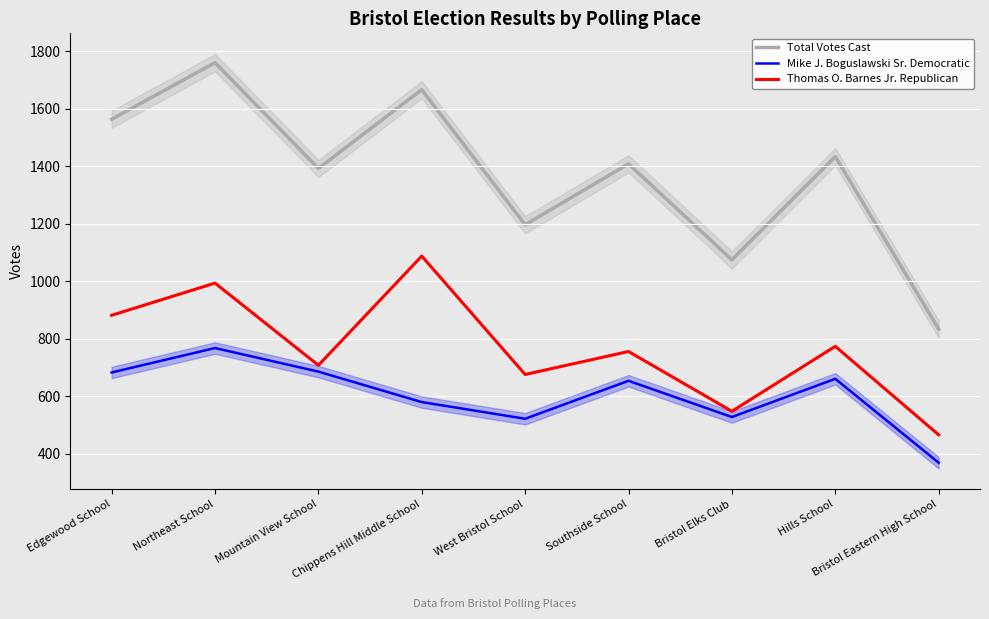

Which series changed the most between Hills School and Bristol Eastern High School?

Total Votes Cast